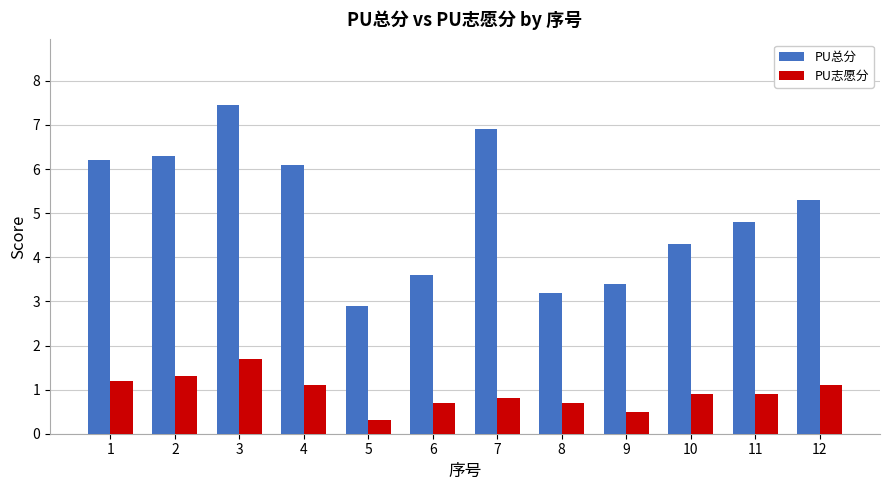

List the series in order of their peak value, lowest first.

PU志愿分, PU总分